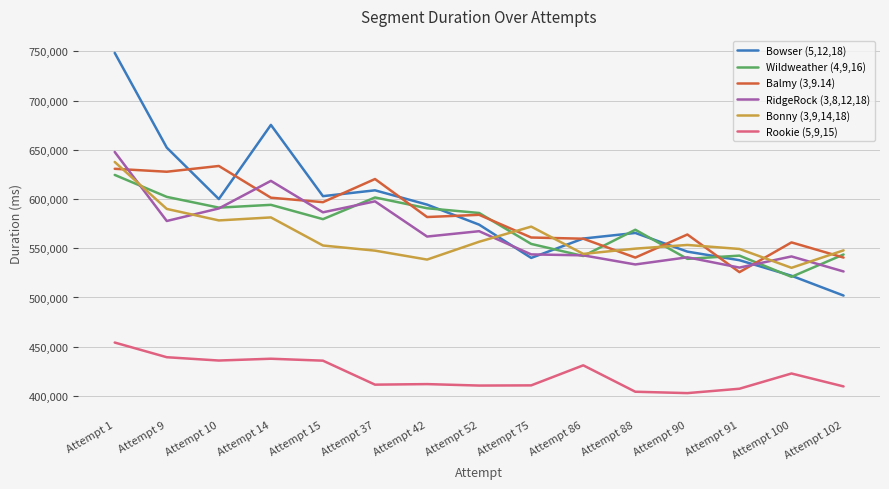

What is the approximate value of Balmy (3,9.14) at Attempt 86, to the nearest 50?

559700